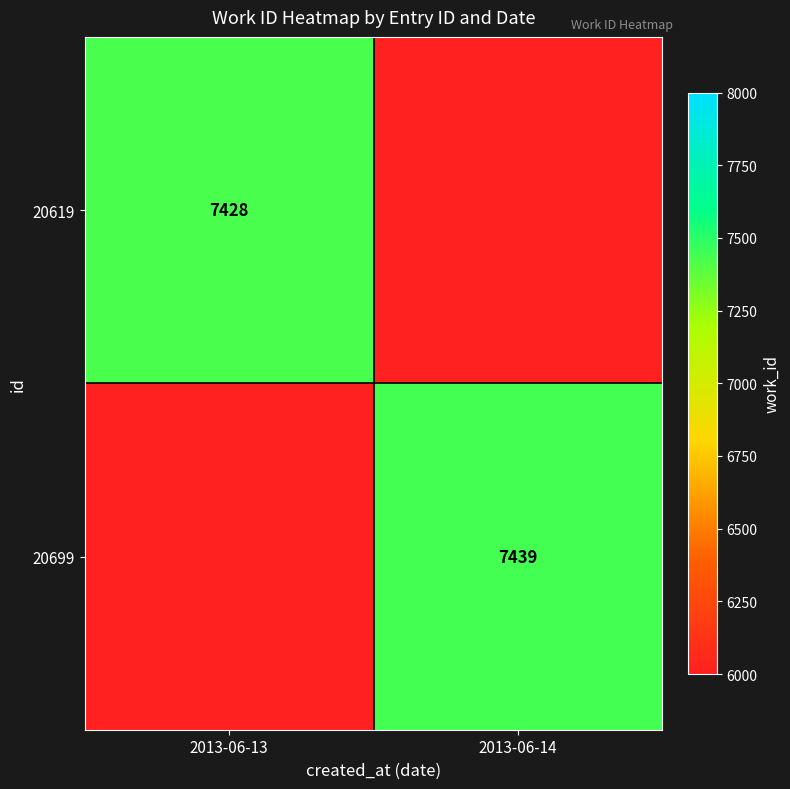

The value of 20619 at 2013-06-13 is 7428. True or false?

True